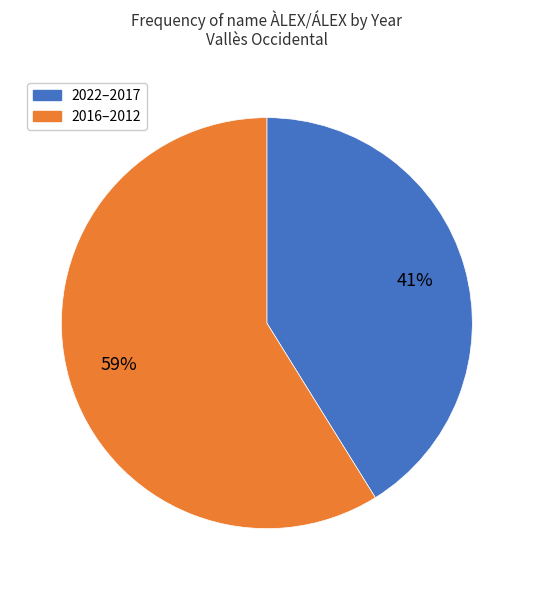

Does any single category account for the majority?

Yes